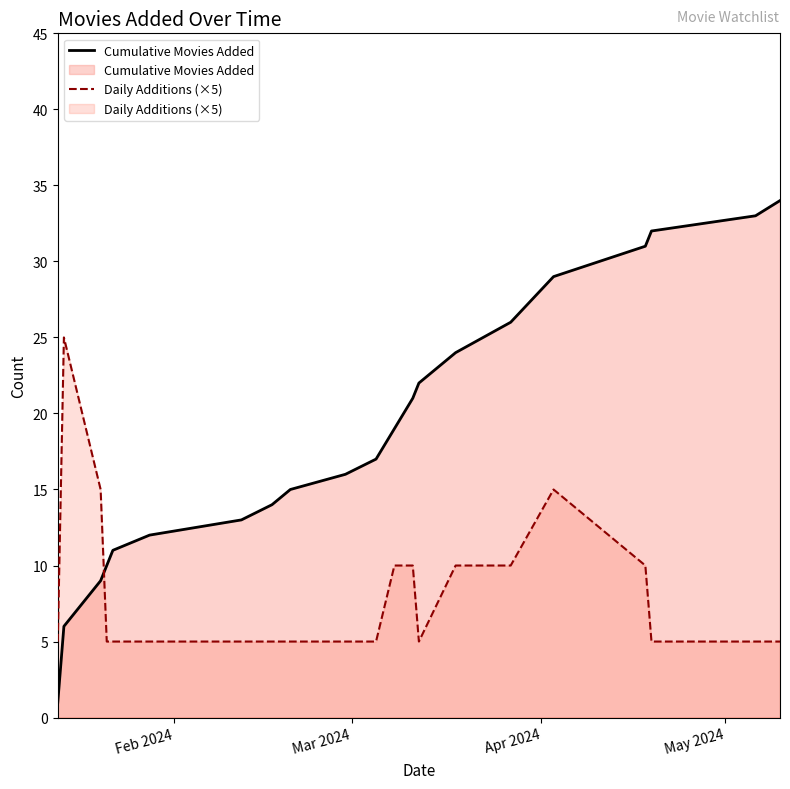

Which series has the largest total across all categories?

Cumulative Movies Added